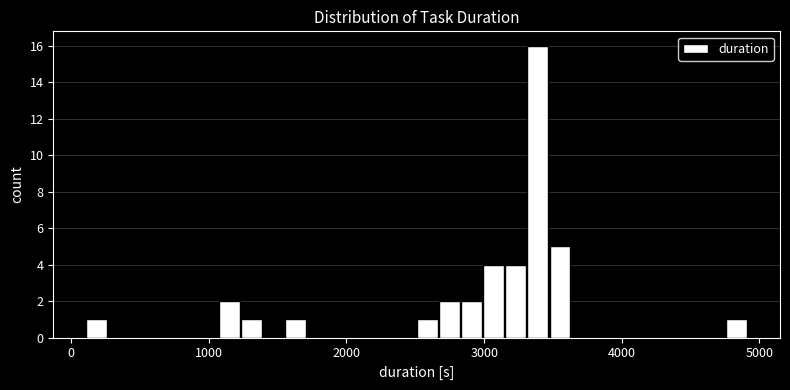

Around what value on the x-axis is the tallest bar? Give the approximate position of its centre, as read against the axis.

3400